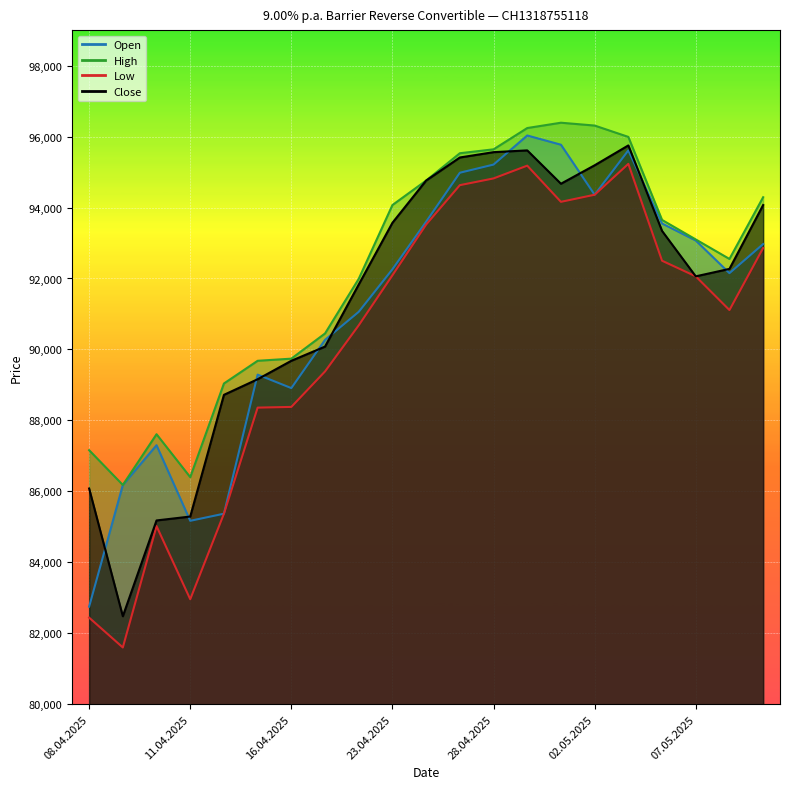

What is the difference between the second highest and second lowest values in the Open series?

10600